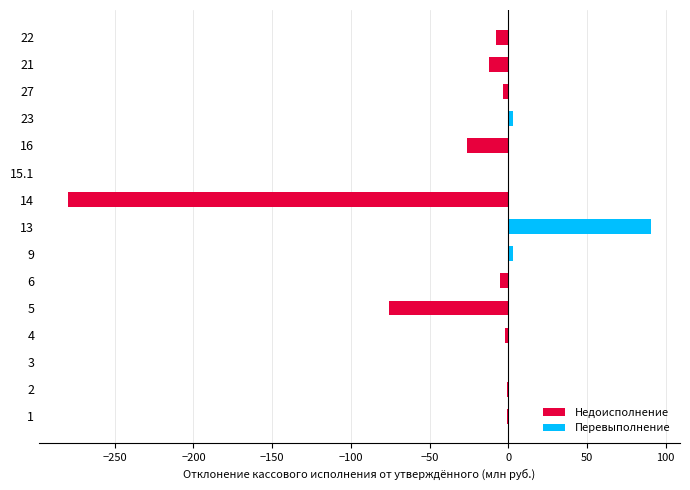

What is the sum of all values?

-317.3